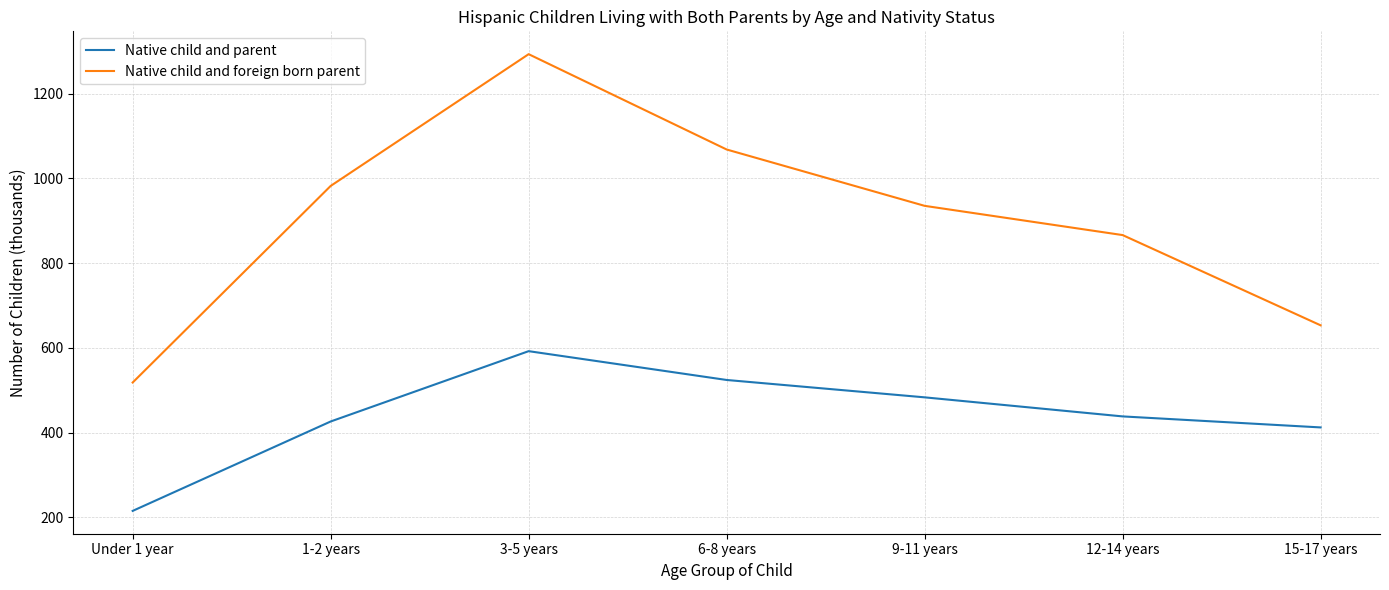

True or false: Native child and parent and Native child and foreign born parent intersect in this chart.

False